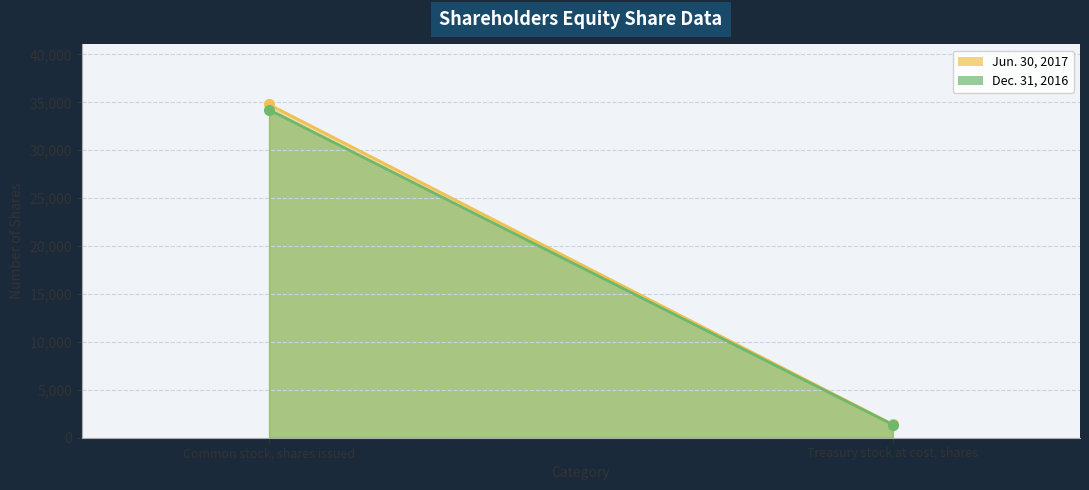

At which category does the chart reach its minimum across all series?

Treasury stock at cost, shares